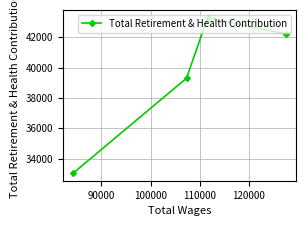

What is the maximum value shown in the chart?

43292